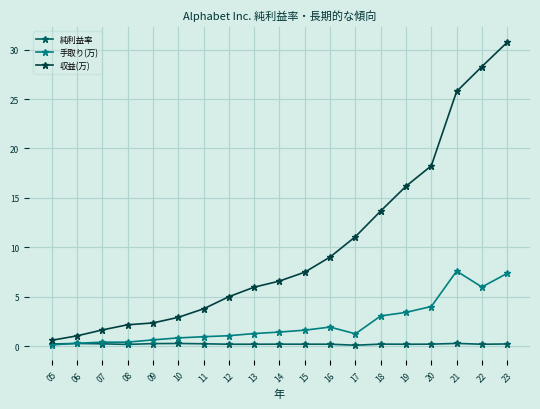

True or false: 収益(万) has a value of 10.9 at 15.

False